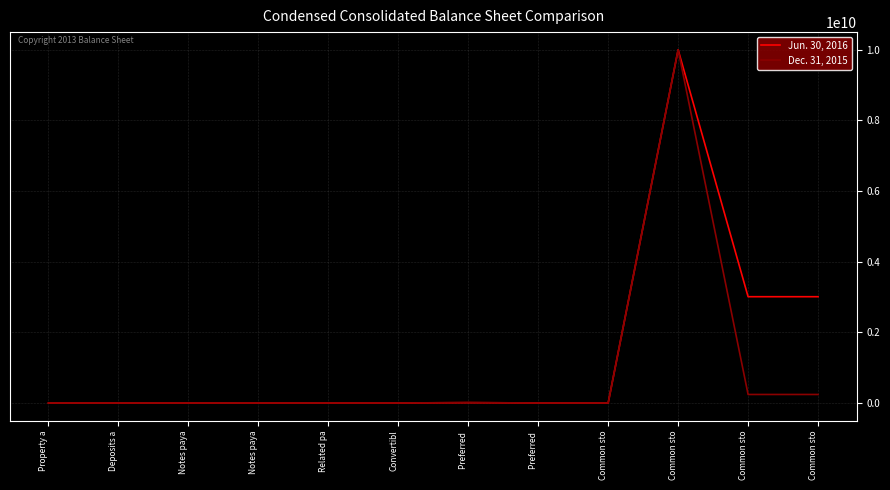

How many lines are shown in the chart?

2